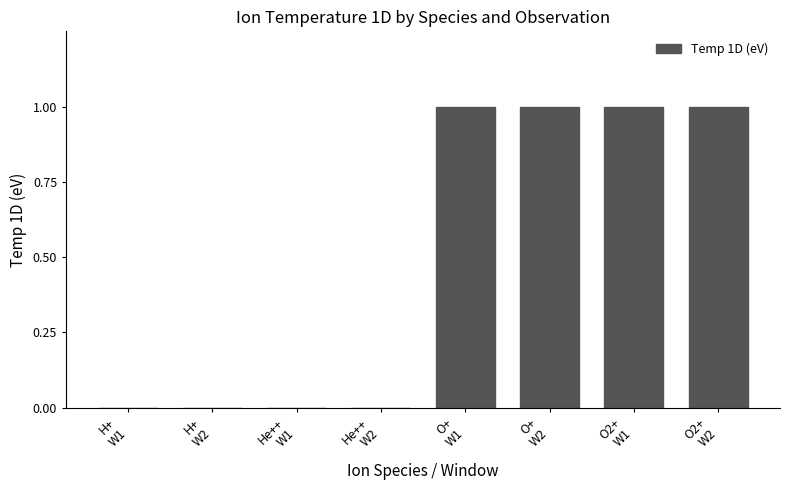

What is the sum of all values?

4